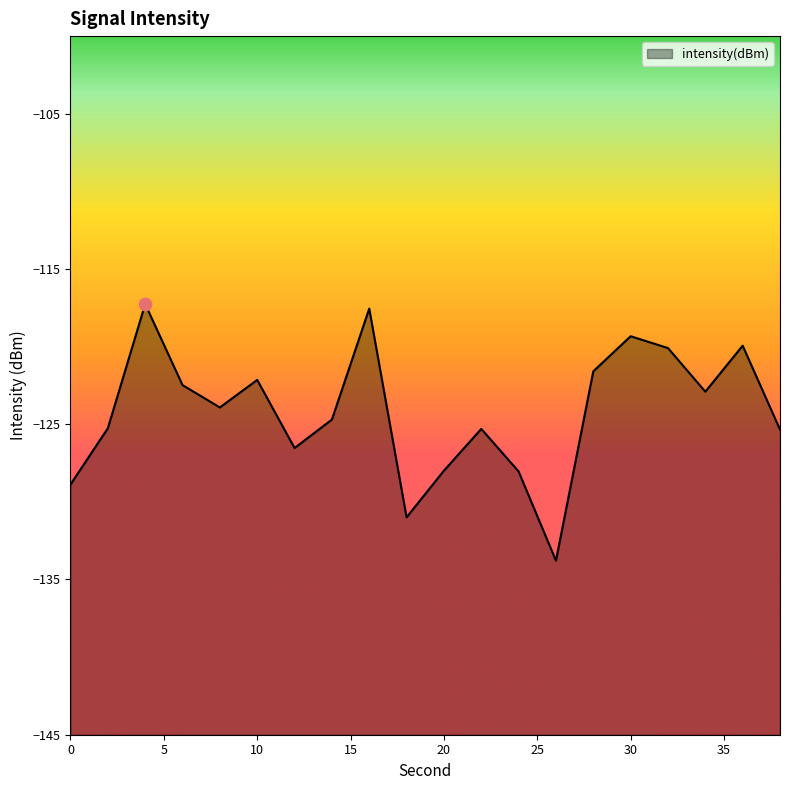

Between 36 and 0, which is larger?

36